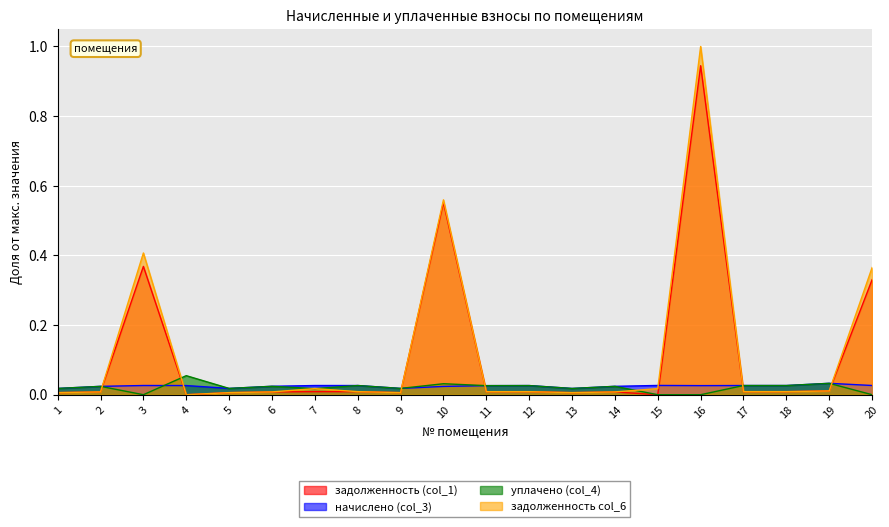

How many interior local peaks does the задолженность (col_1) series have?

6